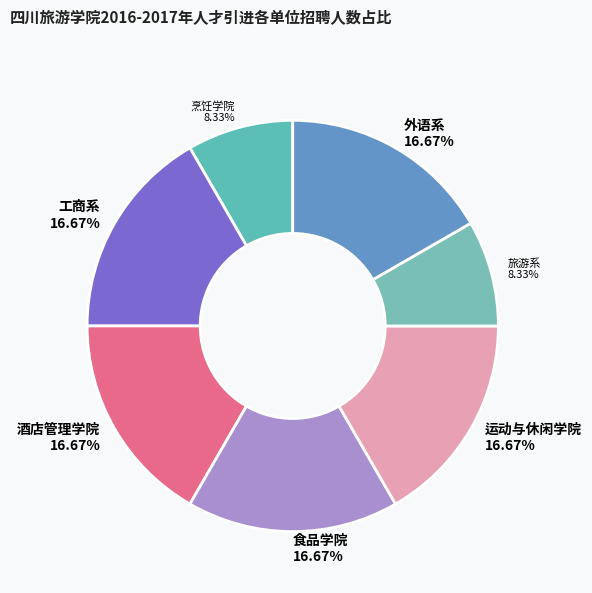

What is the ratio of the value at 食品学院 to the value at 酒店管理学院?

1.0